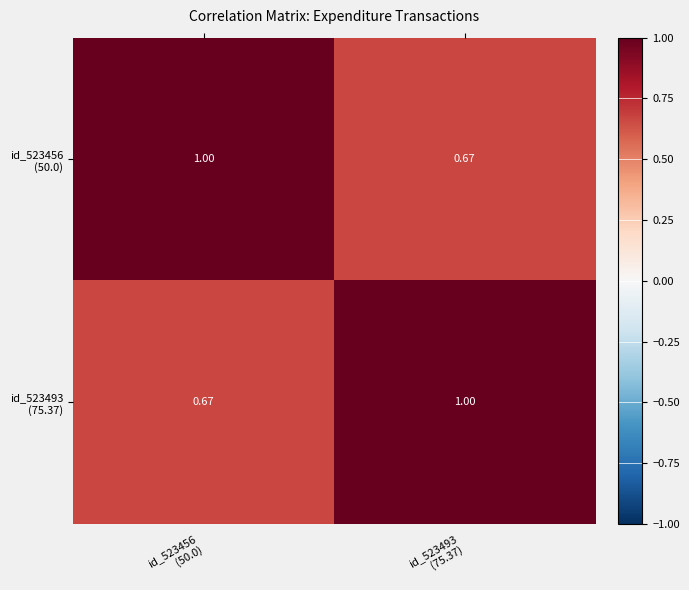

What is the difference between the highest and lowest values at id_523493
(75.37)?

0.3